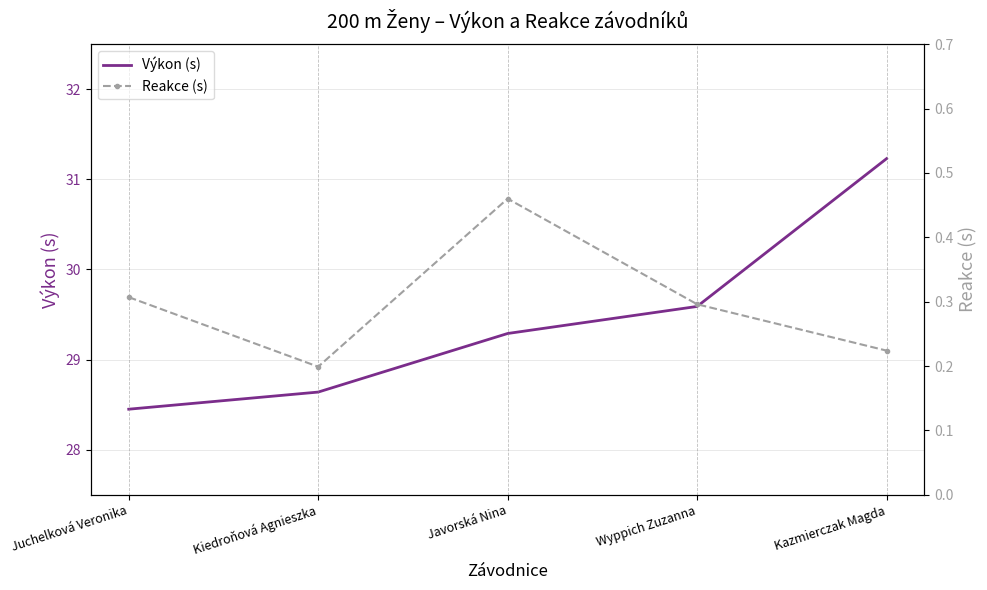

What is the label of the 4th point from the right?

Kiedroňová Agnieszka